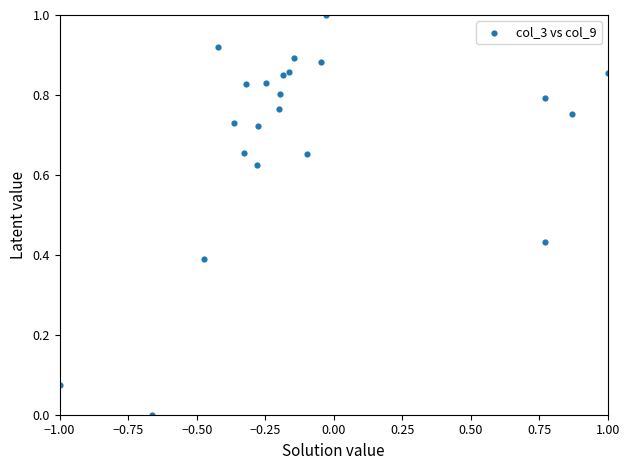

What is the range of Y values (max minus min)?

1.0